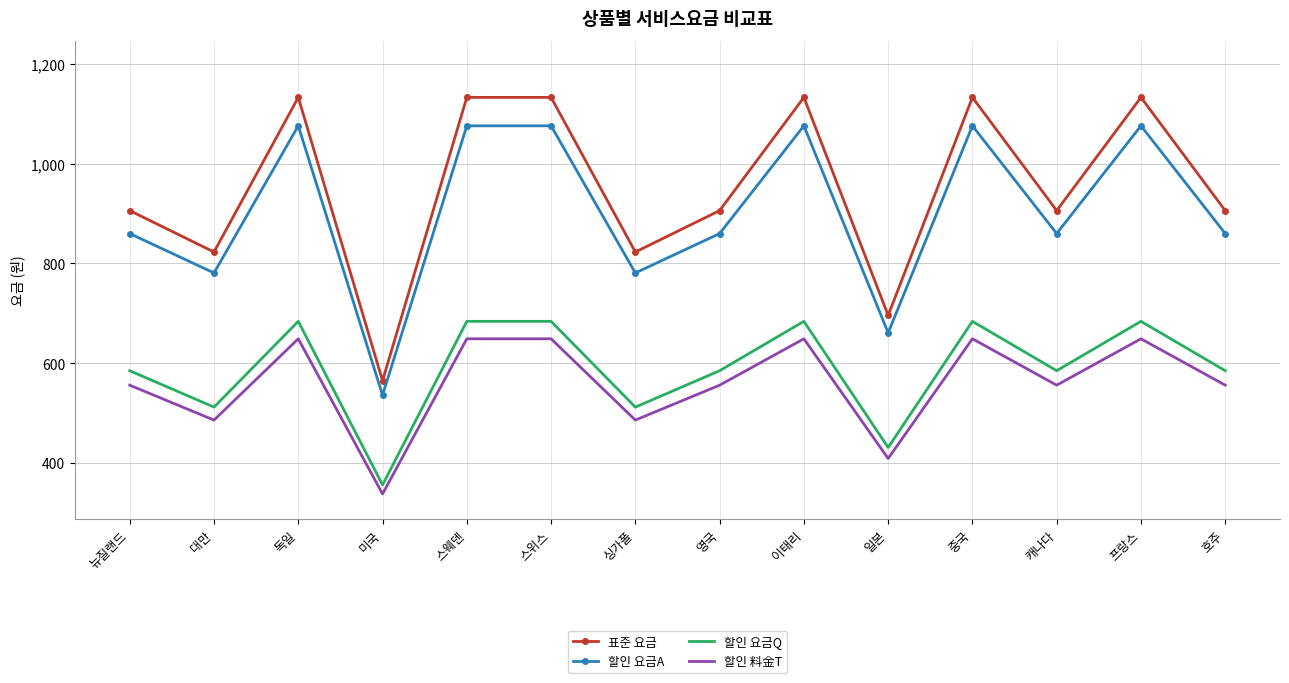

Which series has the largest range (max minus min)?

표준 요금